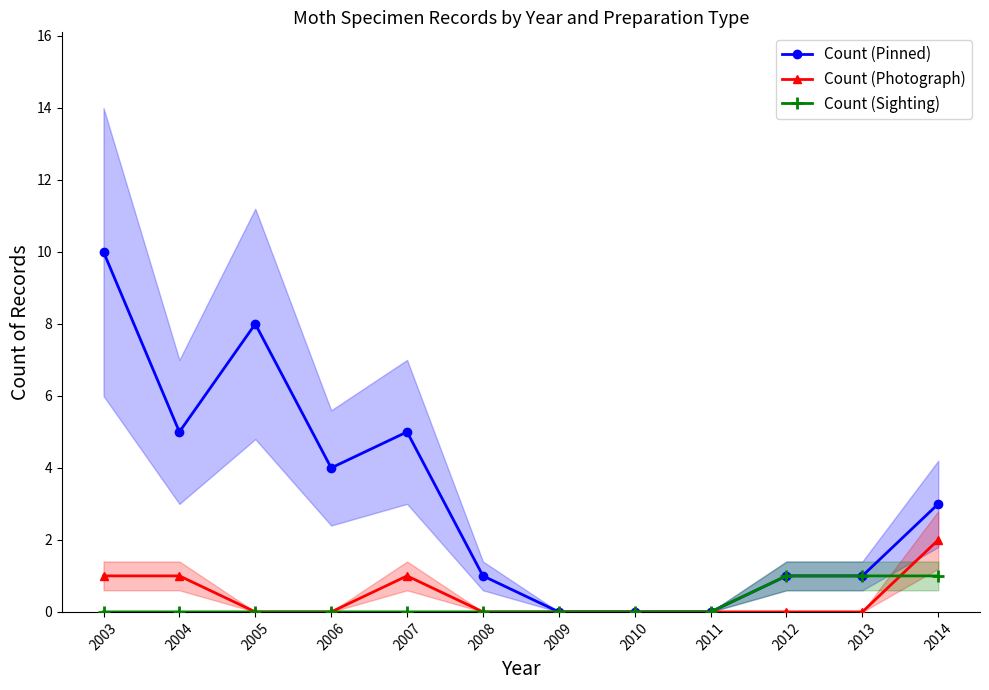

Reading left to right, list all the values displayed in this chart.

Count (Pinned): 2003=10	2004=5	2005=8	2006=4	2007=5	2008=1	2009=0	2010=0	2011=0	2012=1	2013=1	2014=3
Count (Photograph): 2003=1	2004=1	2005=0	2006=0	2007=1	2008=0	2009=0	2010=0	2011=0	2012=0	2013=0	2014=2
Count (Sighting): 2003=0	2004=0	2005=0	2006=0	2007=0	2008=0	2009=0	2010=0	2011=0	2012=1	2013=1	2014=1